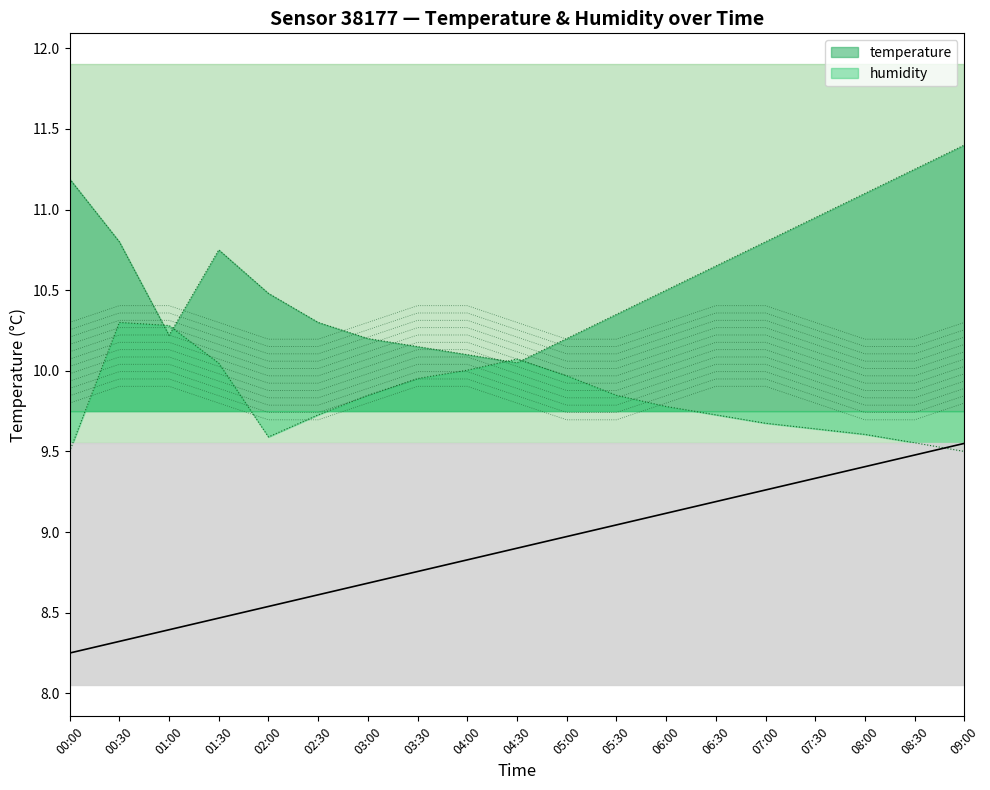

How many lines are shown in the chart?

2